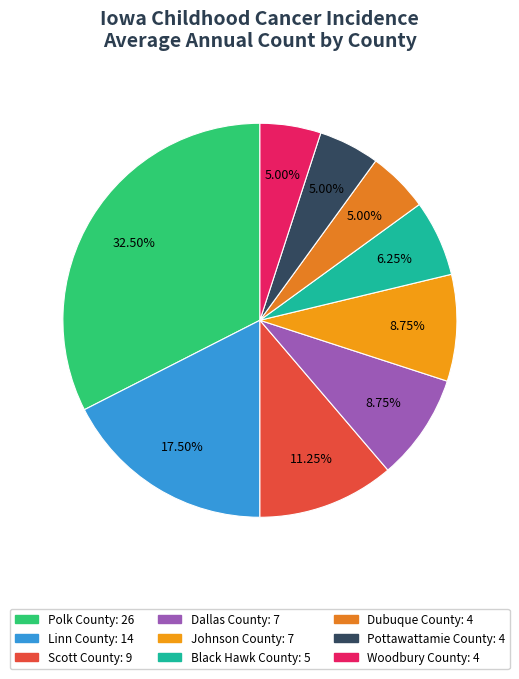

How many segments does this pie chart have?

9